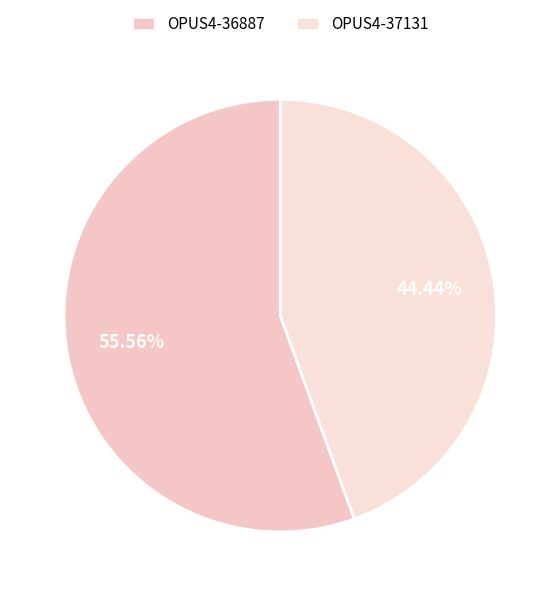

What percentage do OPUS4-36887 and OPUS4-37131 together represent?

100.0%